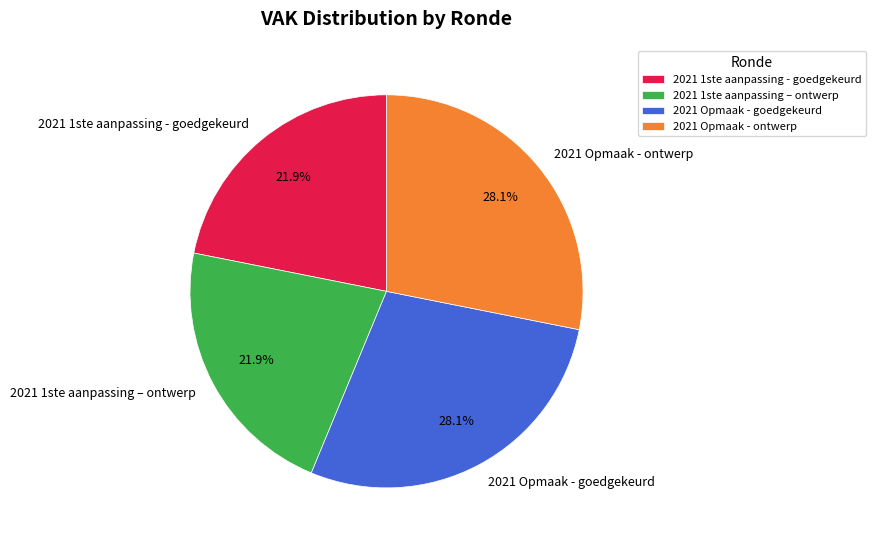

Does 2021 Opmaak - goedgekeurd represent more than half of the total?

No